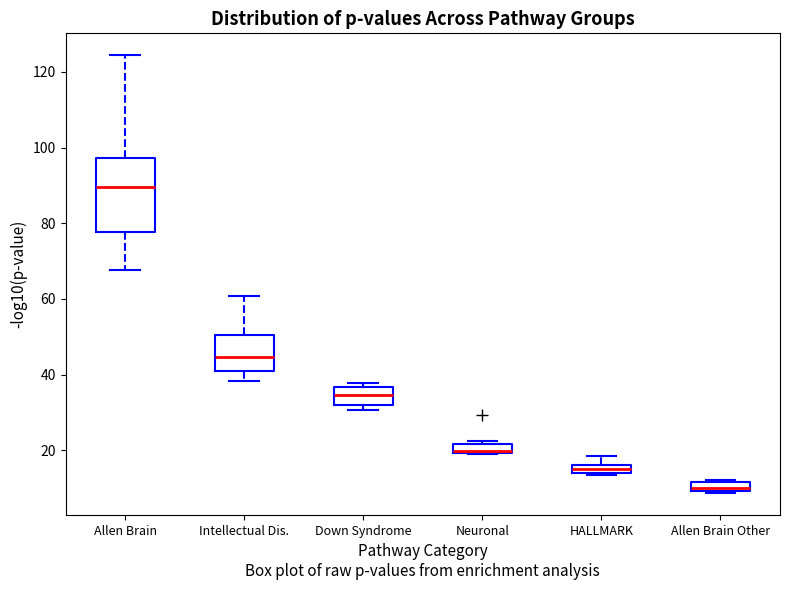

Where is the lower edge of the box for HALLMARK on the y-axis? The values are not printed on the chart, so give them approximately, as read against the axis.

14